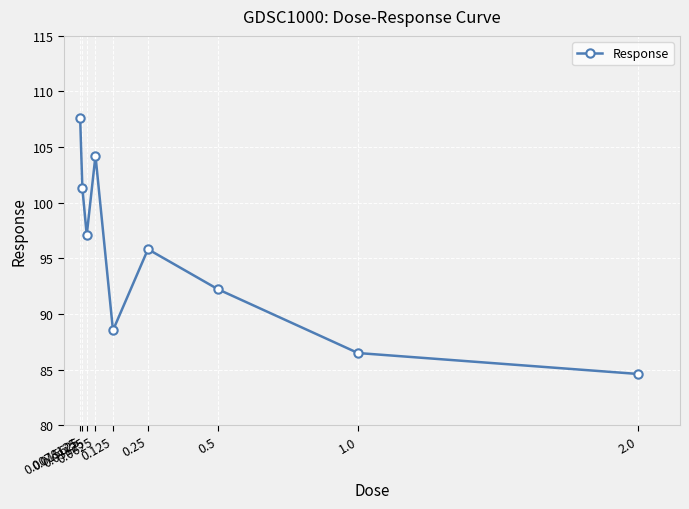

What is the value of the 1st point from the left?

107.6